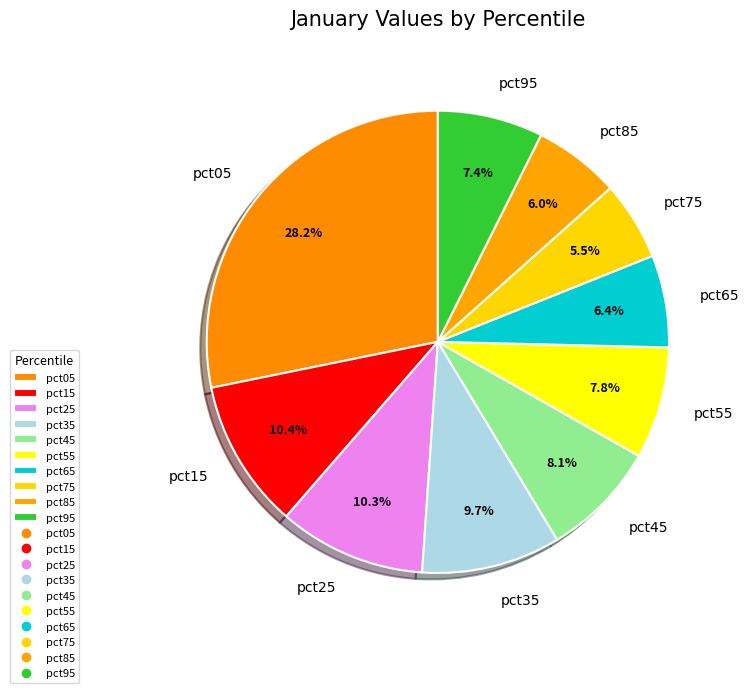

The pct55 slice represents 19% of the pie. True or false?

False